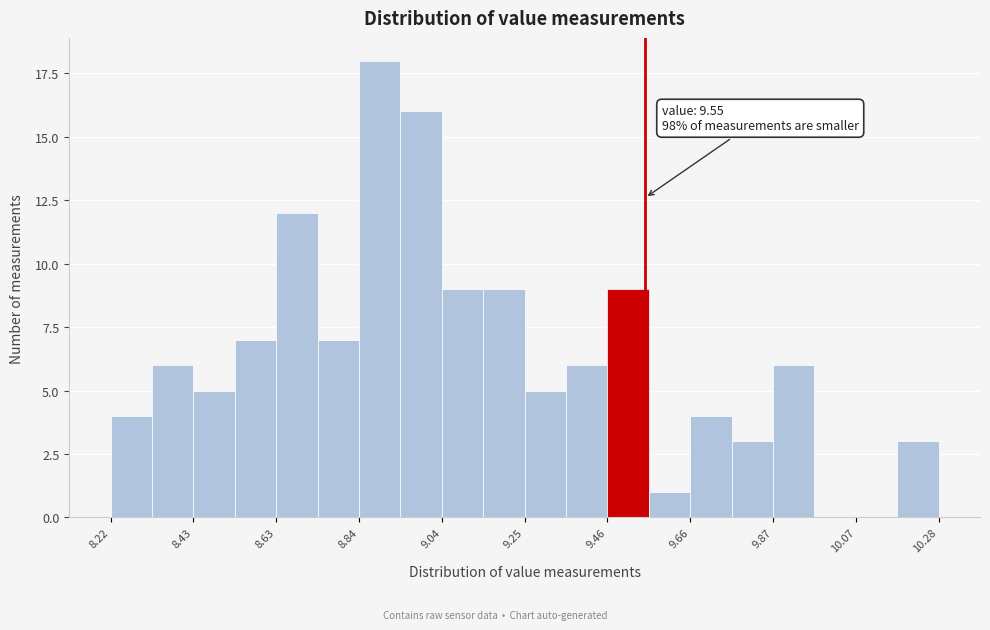

Read against the x-axis, roughly where is the centre of the tallest bar?

8.90